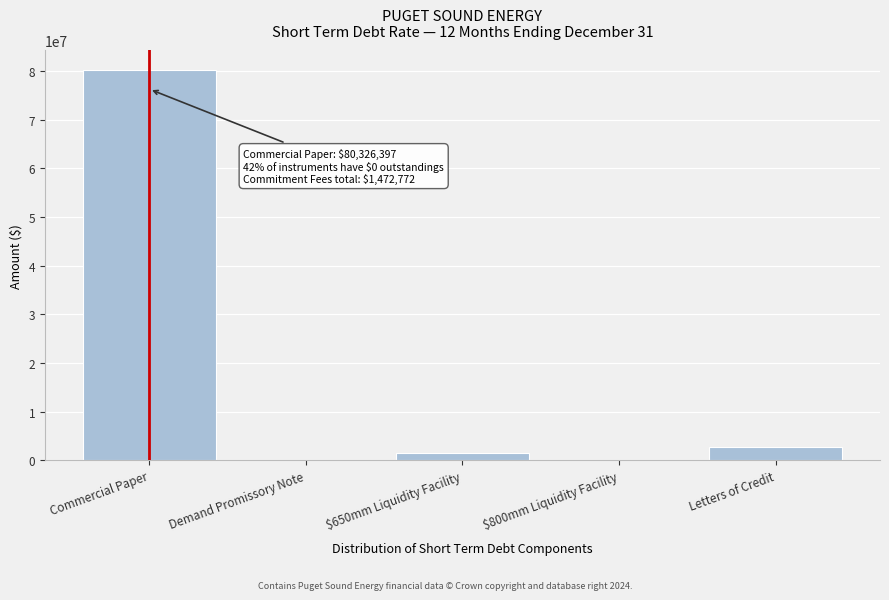

Which category has the highest value across all series?

Commercial Paper